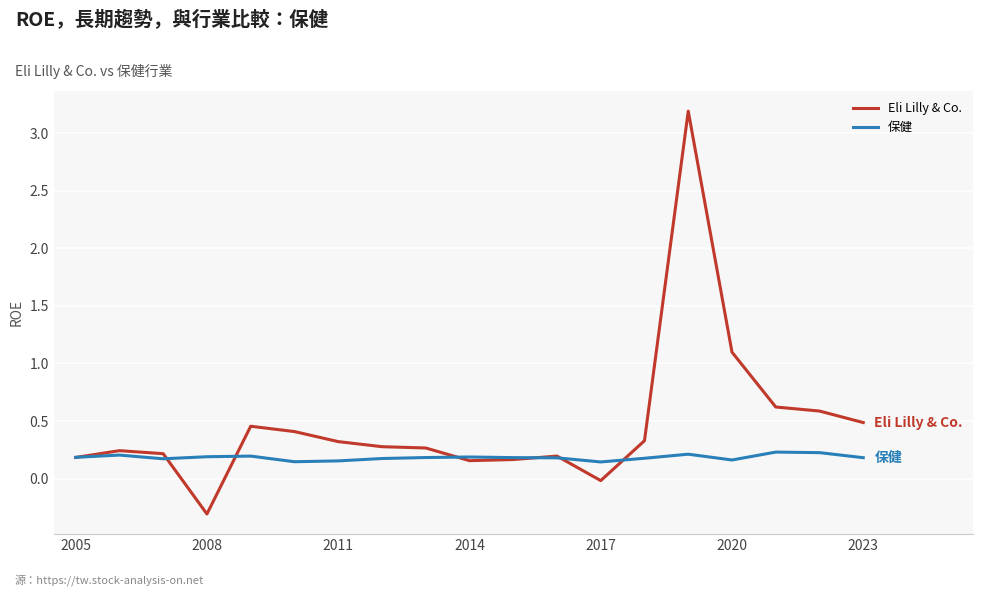

Which series has the widest spread of values?

Eli Lilly & Co.